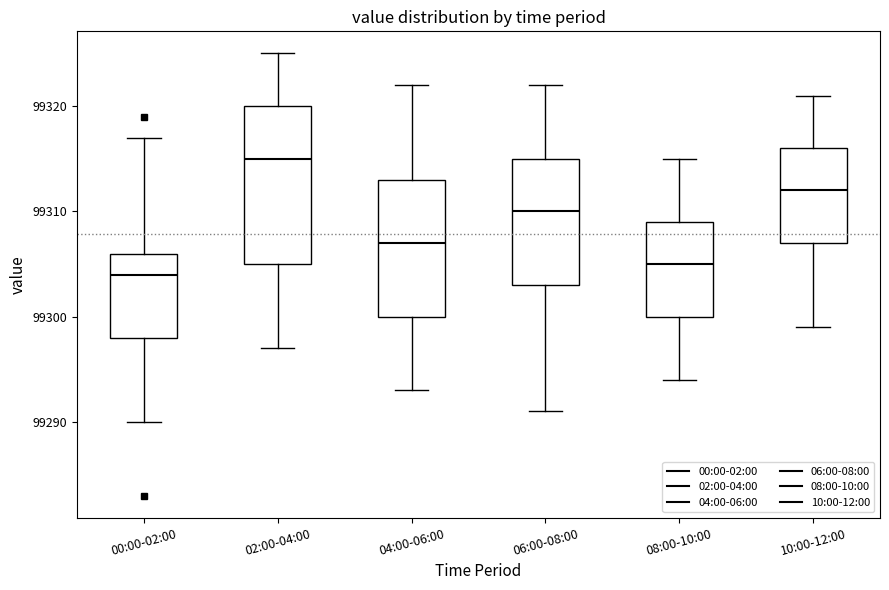

Reading left to right, transcribe this box plot: for each box, give where its median line is, the range the box spans, and where its two whiskers end, as read against the y-axis. The values are not printed on the chart, so give them approximately, as read against the axis.

00:00-02:00: median 99304, box 99298 to 99306, whiskers 99290 to 99317
02:00-04:00: median 99315, box 99305 to 99320, whiskers 99297 to 99325
04:00-06:00: median 99307, box 99300 to 99313, whiskers 99293 to 99322
06:00-08:00: median 99310, box 99303 to 99315, whiskers 99291 to 99322
08:00-10:00: median 99305, box 99300 to 99309, whiskers 99294 to 99315
10:00-12:00: median 99312, box 99307 to 99316, whiskers 99299 to 99321